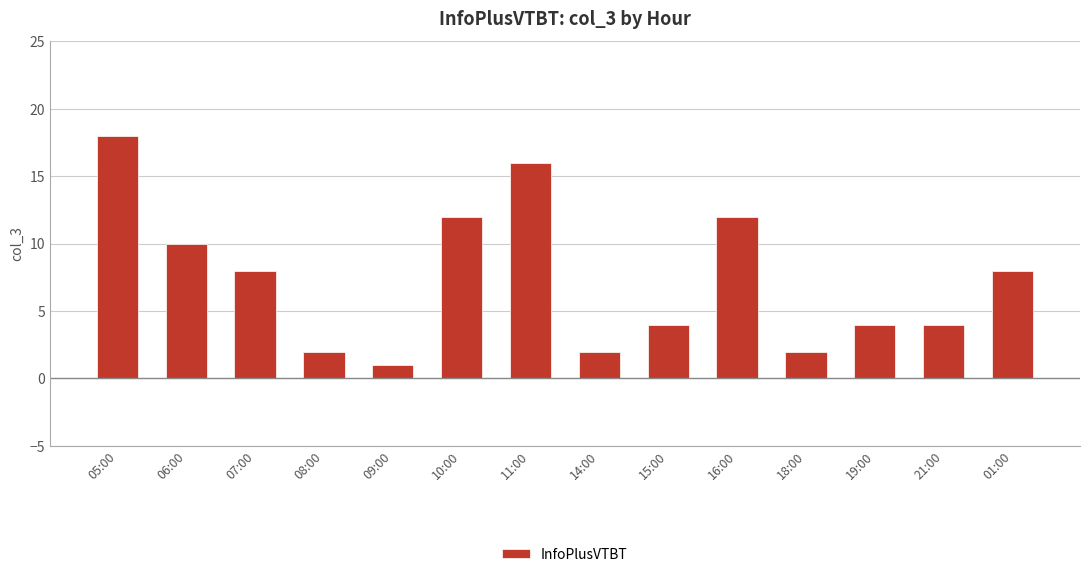

Which has a higher value, 07:00 or 15:00?

07:00